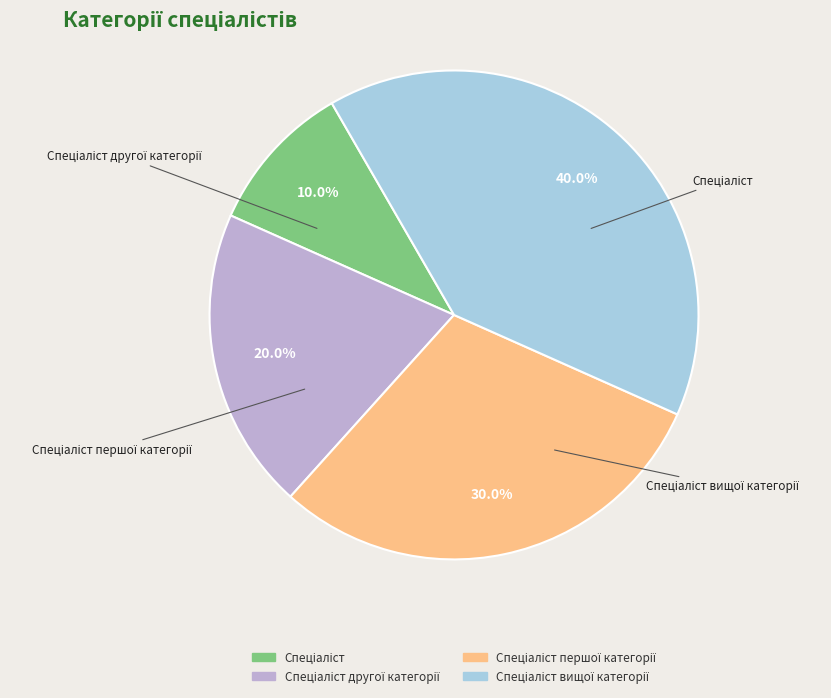

Is there any slice that represents more than half of the pie?

No